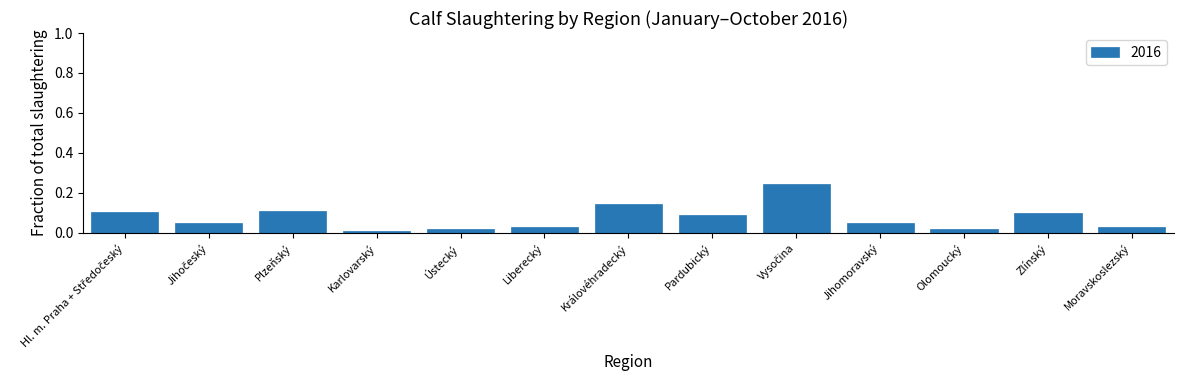

What is the label of the 4th bar from the right?

Jihomoravský